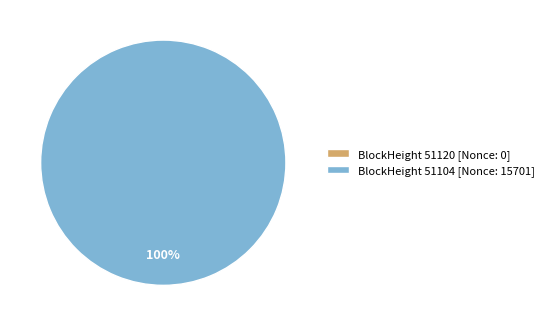

Combined, do 51120 and 51104 account for over 50%?

Yes